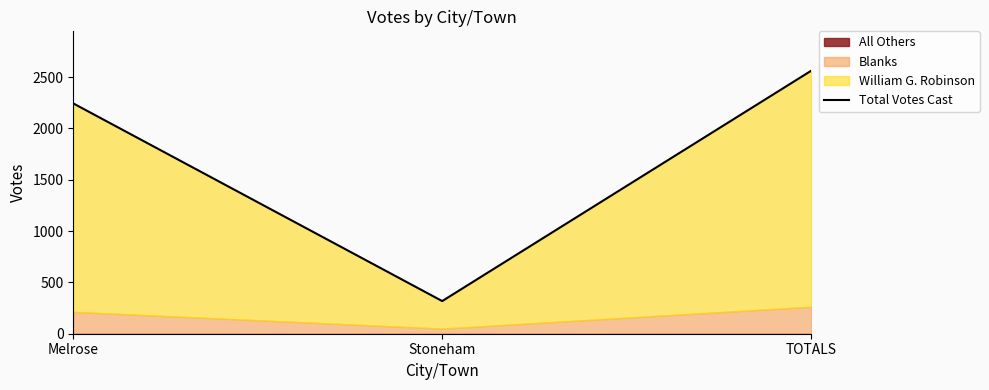

Rank the categories by value from lowest to highest.

Stoneham, Melrose, TOTALS